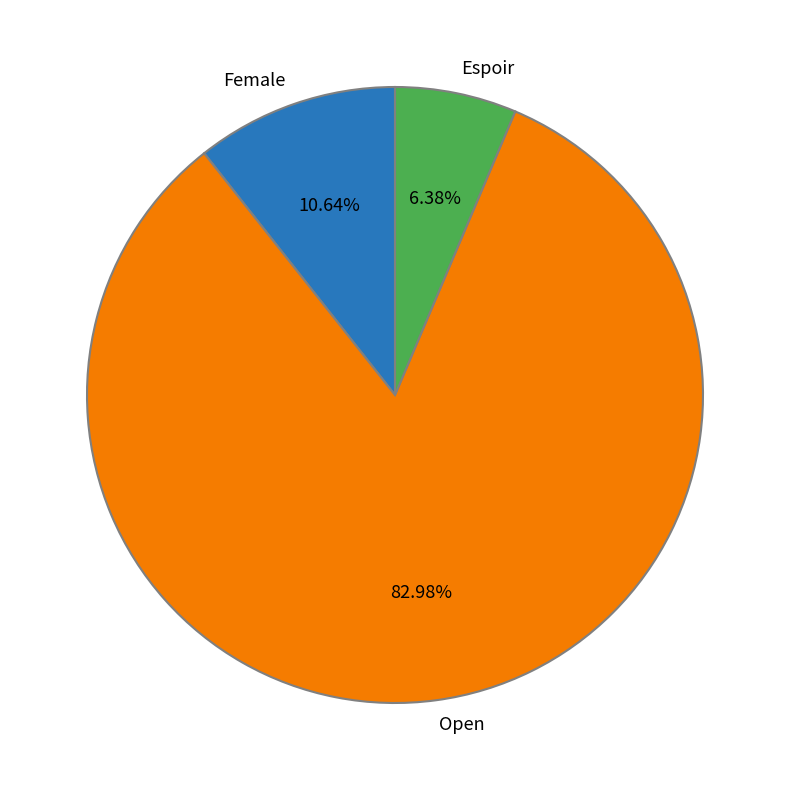

Which slice is the smallest?

Espoir